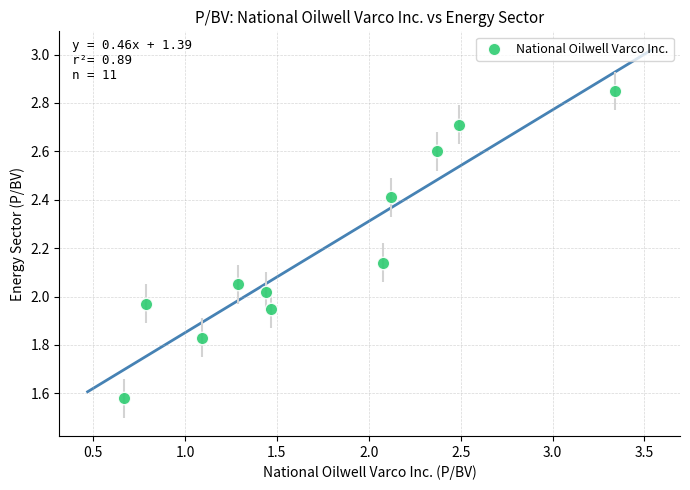

What is the range of Y values (max minus min)?

1.3